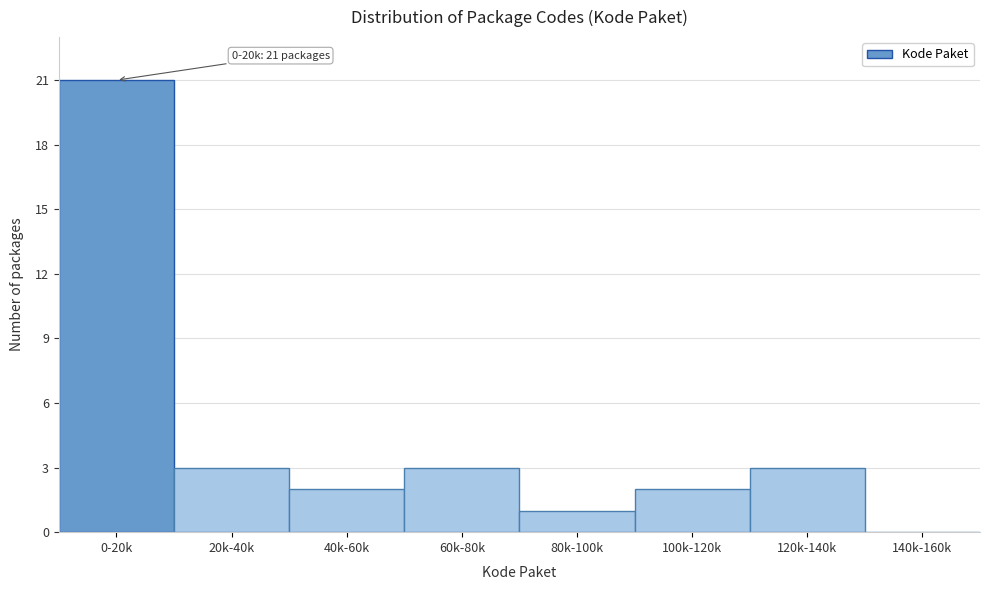

Reading right to left, extract all data points from this chart.

140k-160k=0	120k-140k=3	100k-120k=2	80k-100k=1	60k-80k=3	40k-60k=2	20k-40k=3	0-20k=21